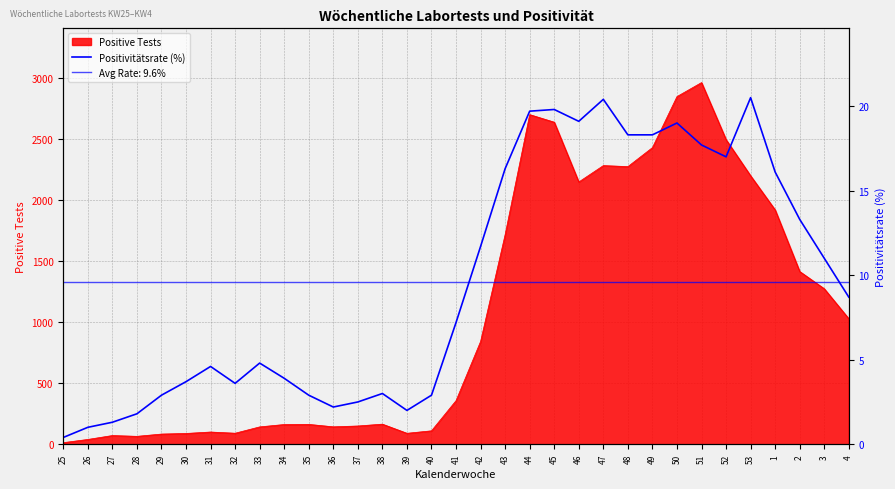

What is the difference between the maximum and second lowest values?

19.5